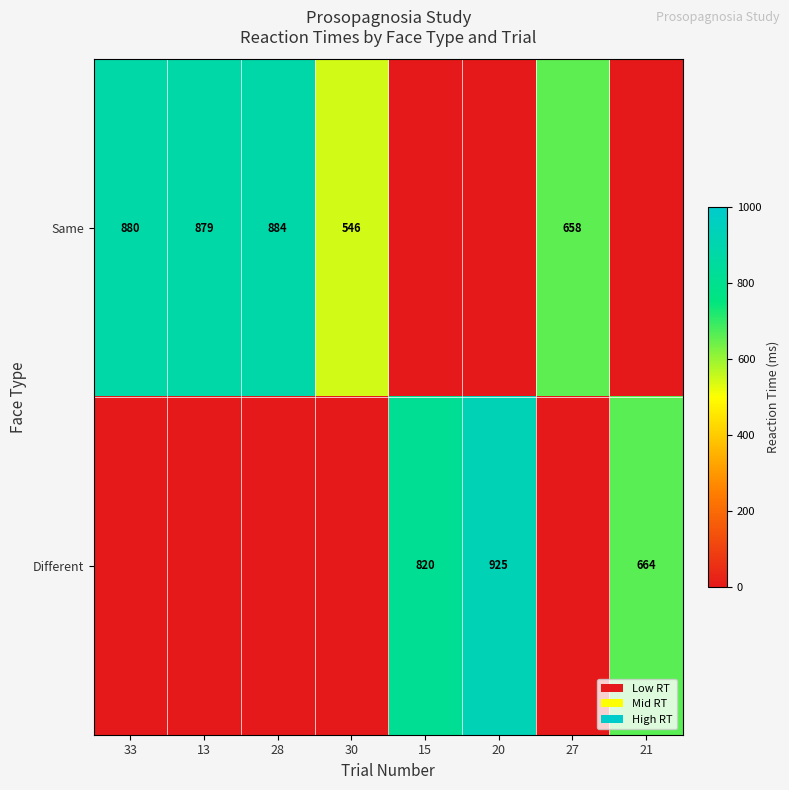

The Same series shows 884 at 28. True or false?

True